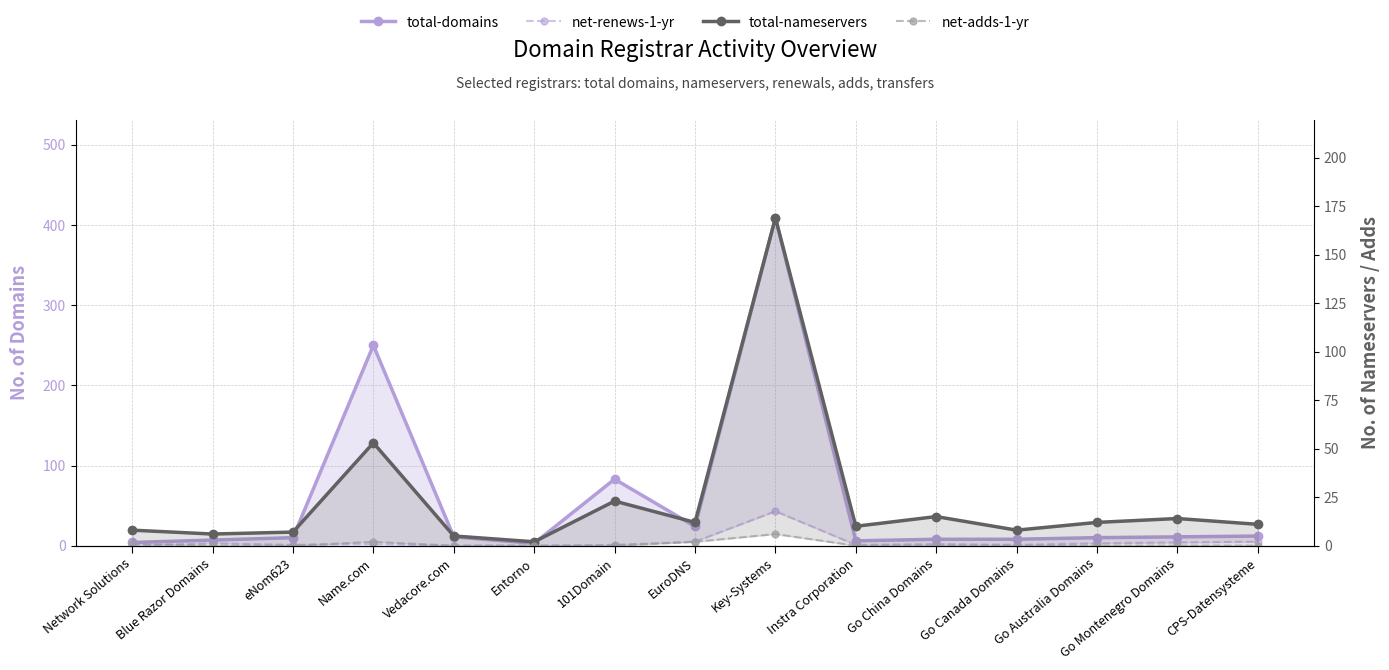

Between Name.com and Key-Systems, which series saw the biggest shift?

total-domains